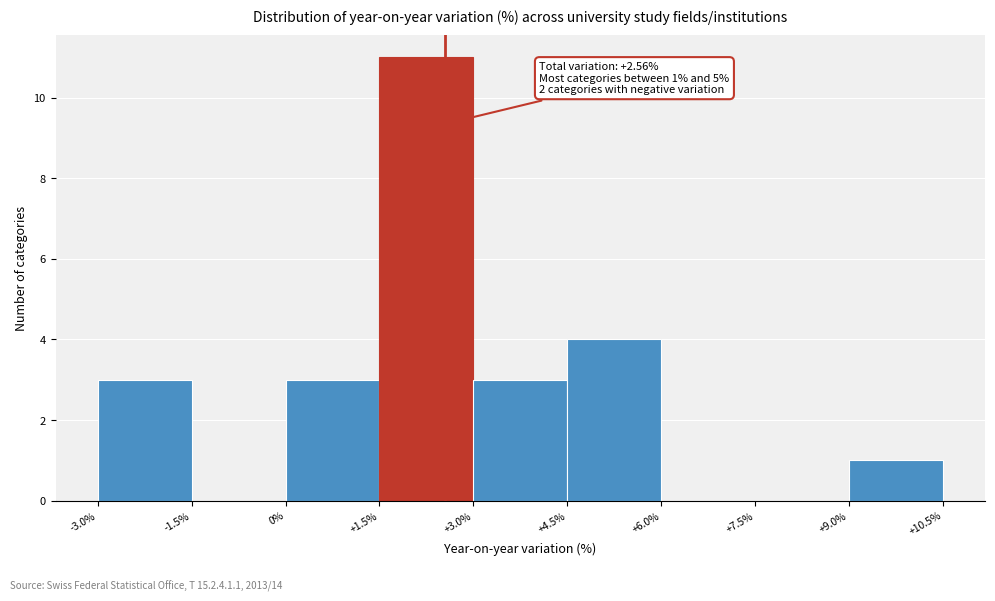

Over which range of the x-axis is the bar tallest?

+1.5% to +3.0%